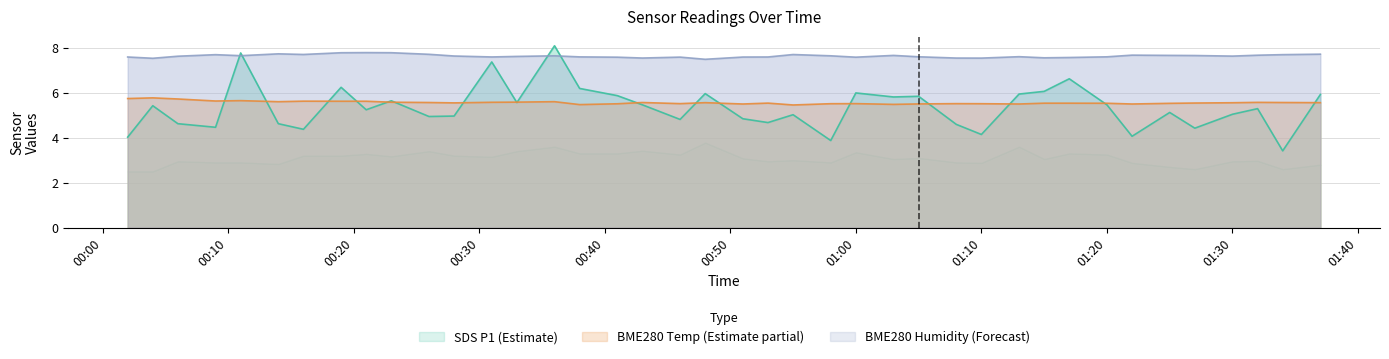

Where is the first local minimum for BME280_temperature?

2023/09/30 00:09